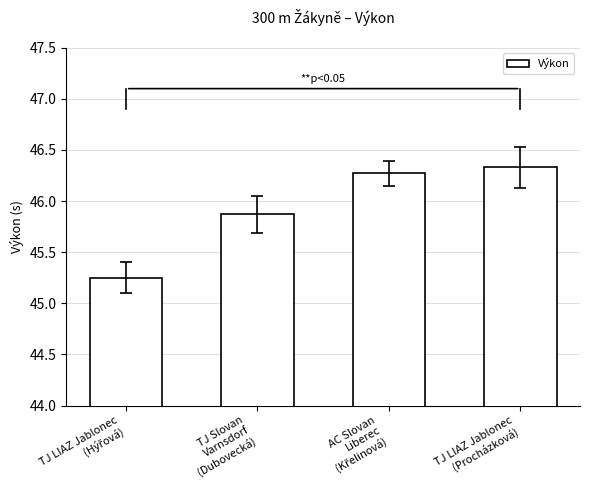

How many data points does each series have?

4